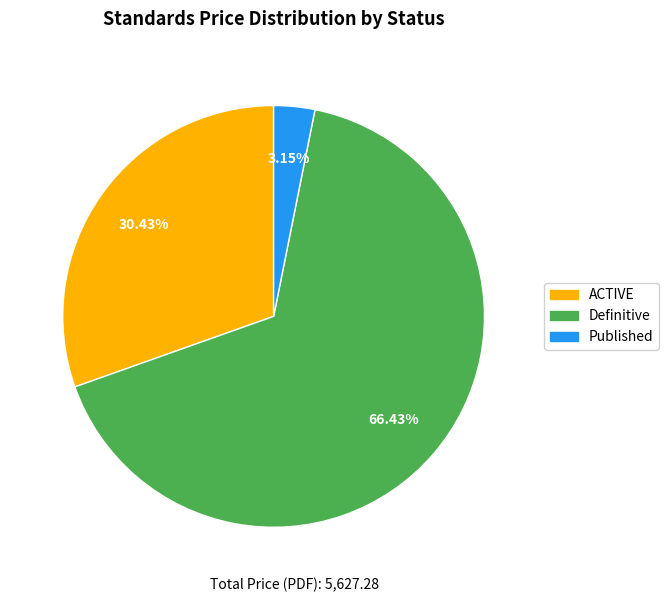

What is the smallest slice in the pie chart?

Published